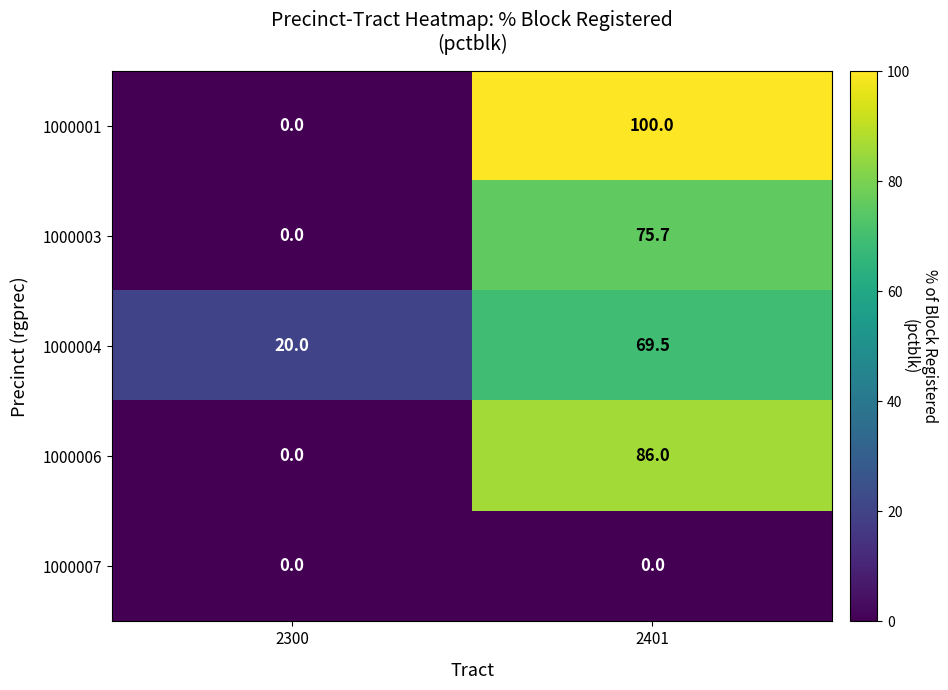

The 1000007 series shows 0.0 at 2300. True or false?

True